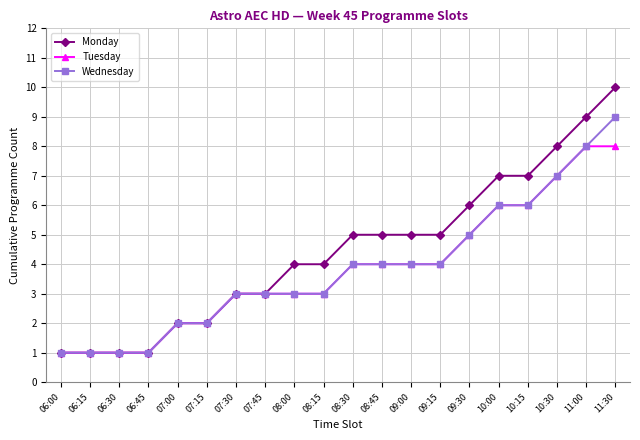

At which category is the sum across all series the highest?

11:30